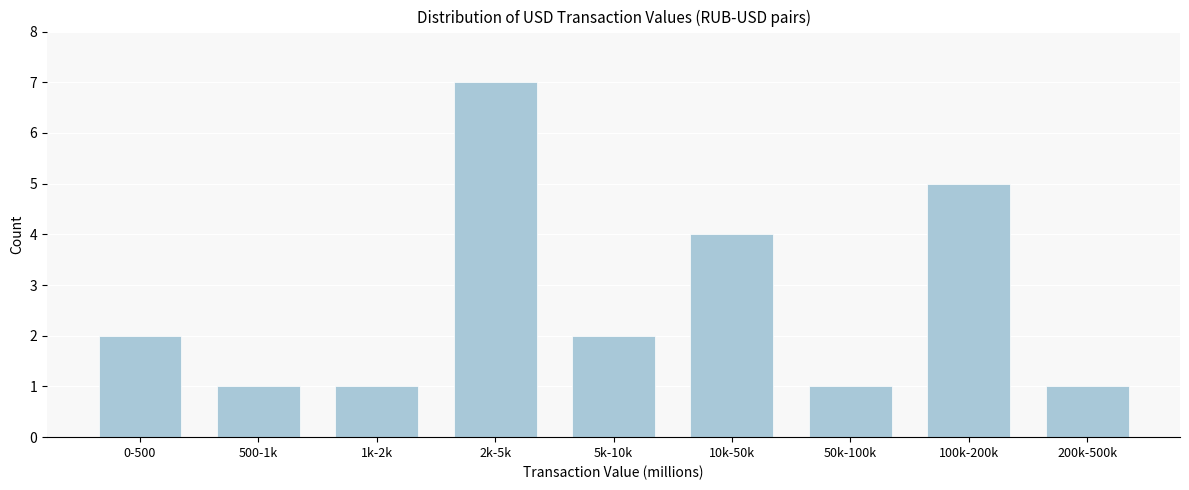

Reading left to right, list all the values displayed in this chart.

2	1	1	7	2	4	1	5	1